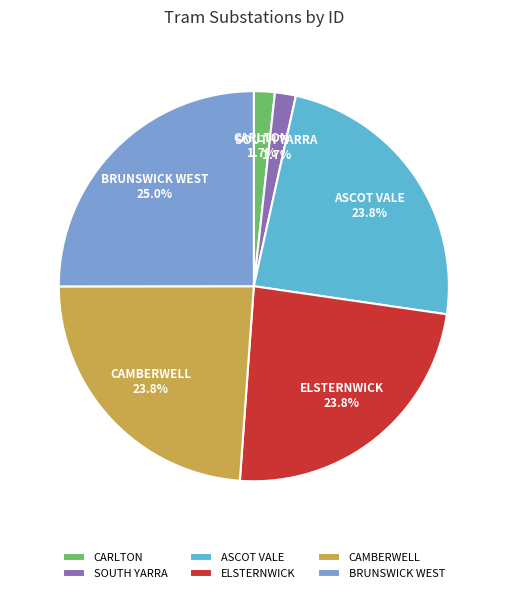

Count the number of slices in the pie.

6